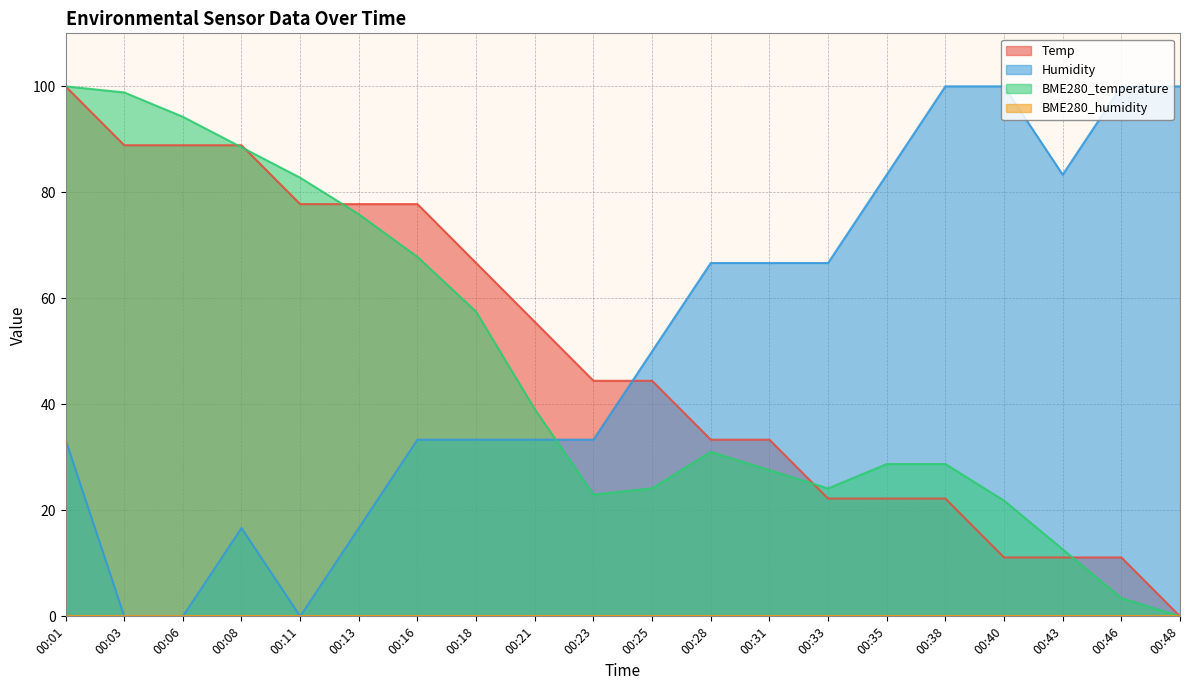

What is the total value across all series at 00:28?

131.0